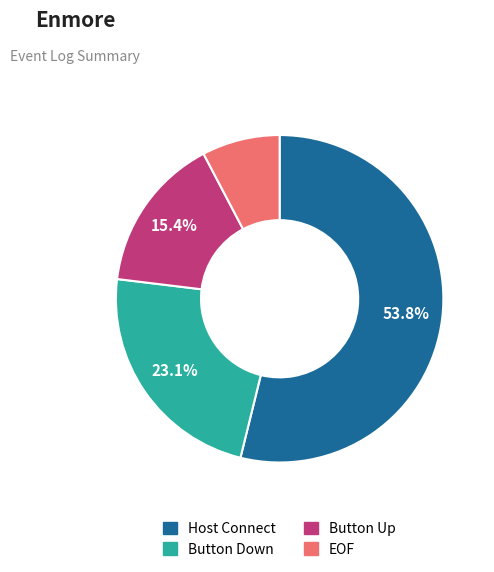

What percentage is the Button Up slice, to the nearest percent?

15%